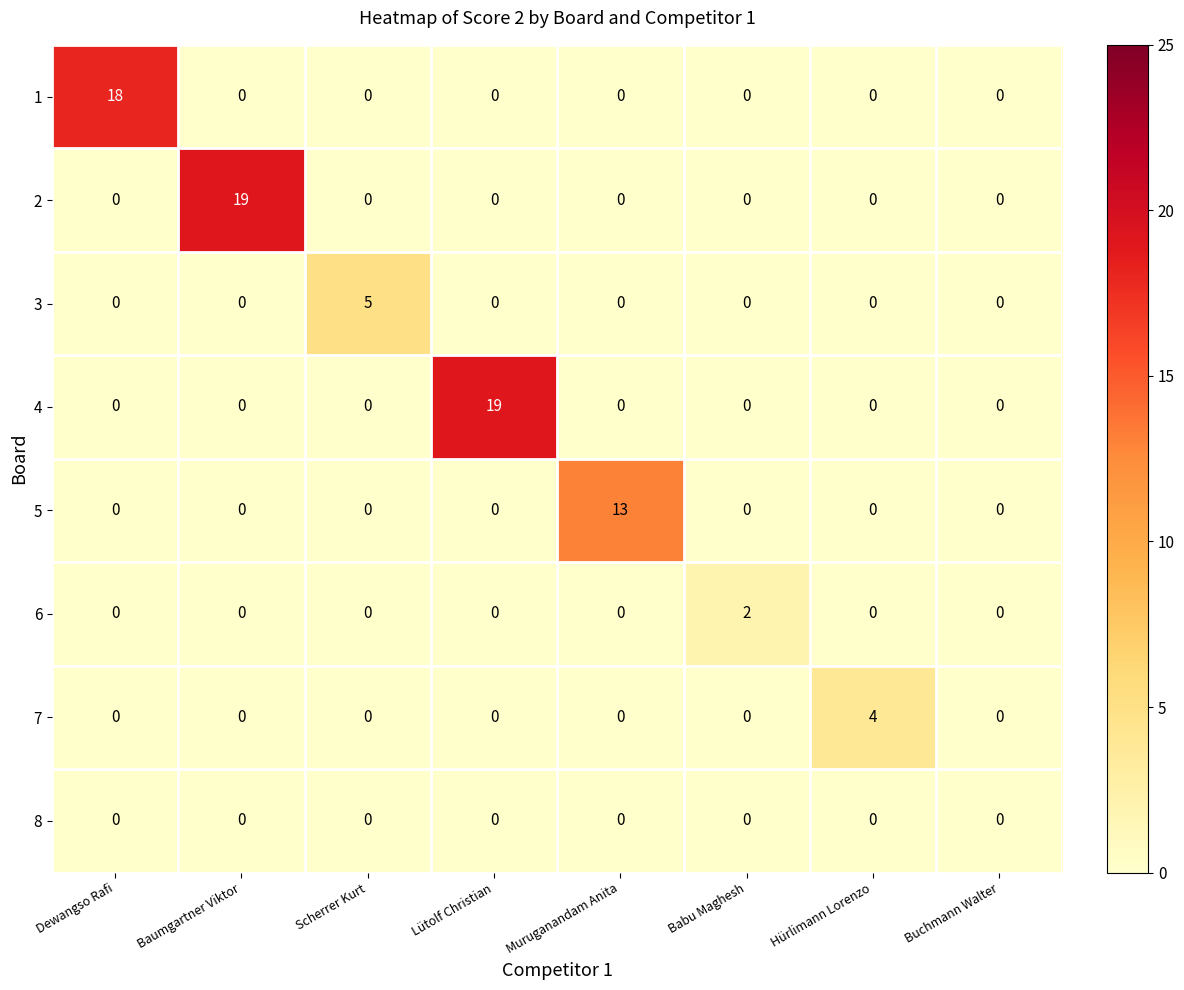

Which series changed the most between Baumgartner Viktor and Buchmann Walter?

2